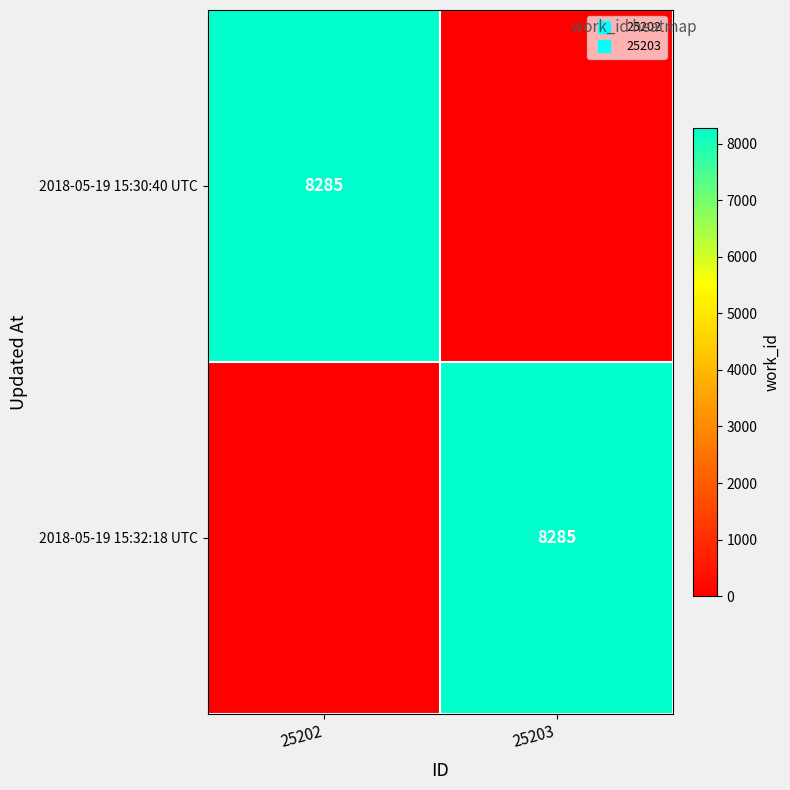

What is the difference between the maximum and minimum values in the 2018-05-19 15:30:40 UTC series?

8285